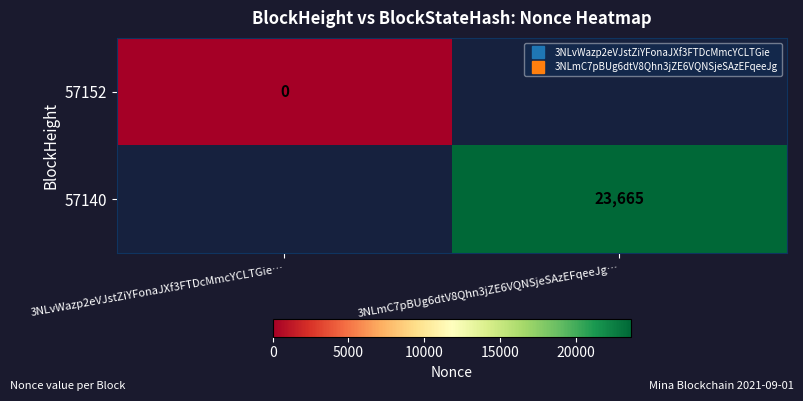

At 3NLvWazp2eVJstZiYFonaJXf3FTDcMmcYCLTGie…, list the series in order from largest to smallest.

57152, 57140